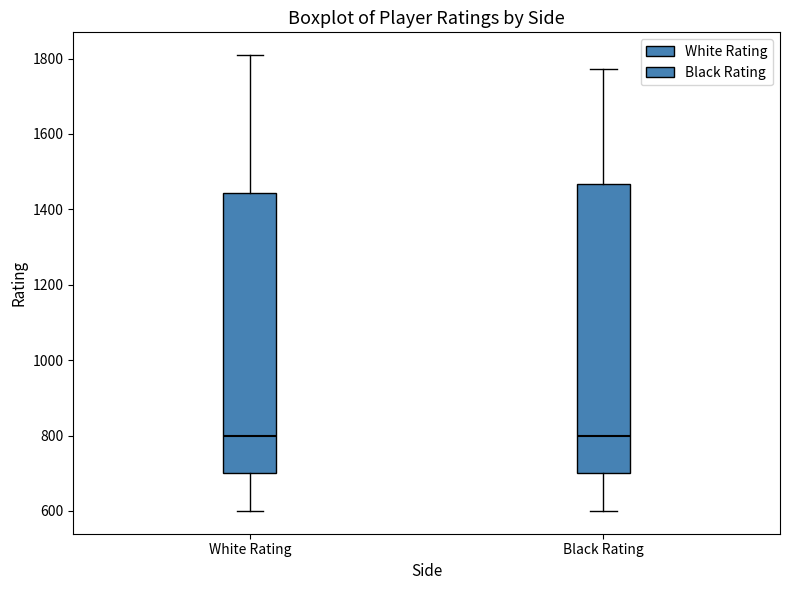

Where does the lower whisker of the box for White Rating end on the y-axis? The values are not printed on the chart, so give them approximately, as read against the axis.

600